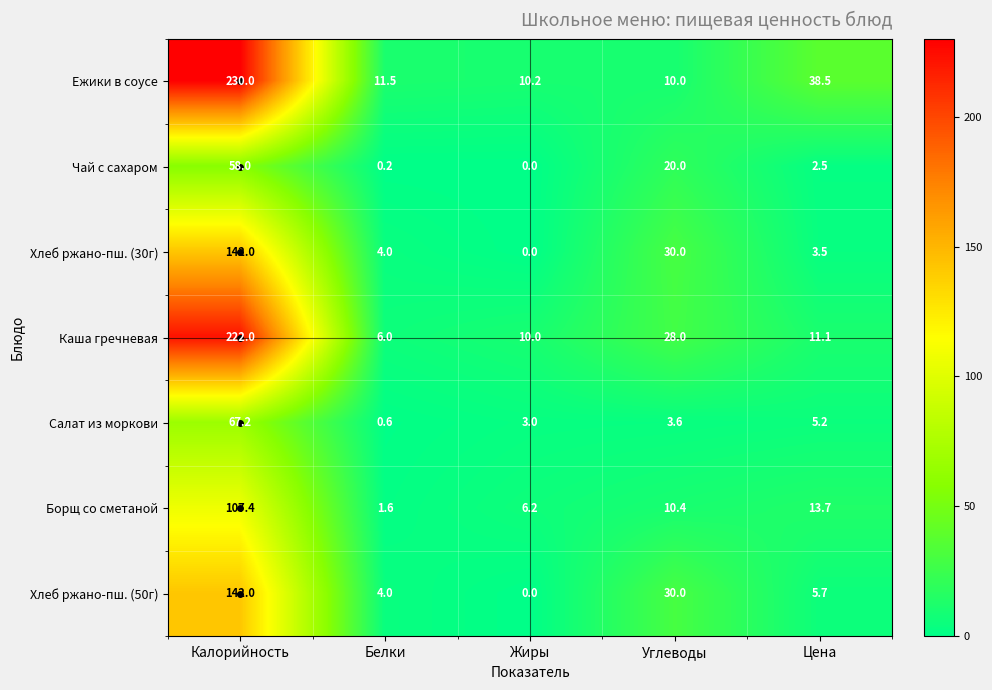

Rank the categories by Чай с сахаром value from highest to lowest.

Калорийность, Углеводы, Цена, Белки, Жиры